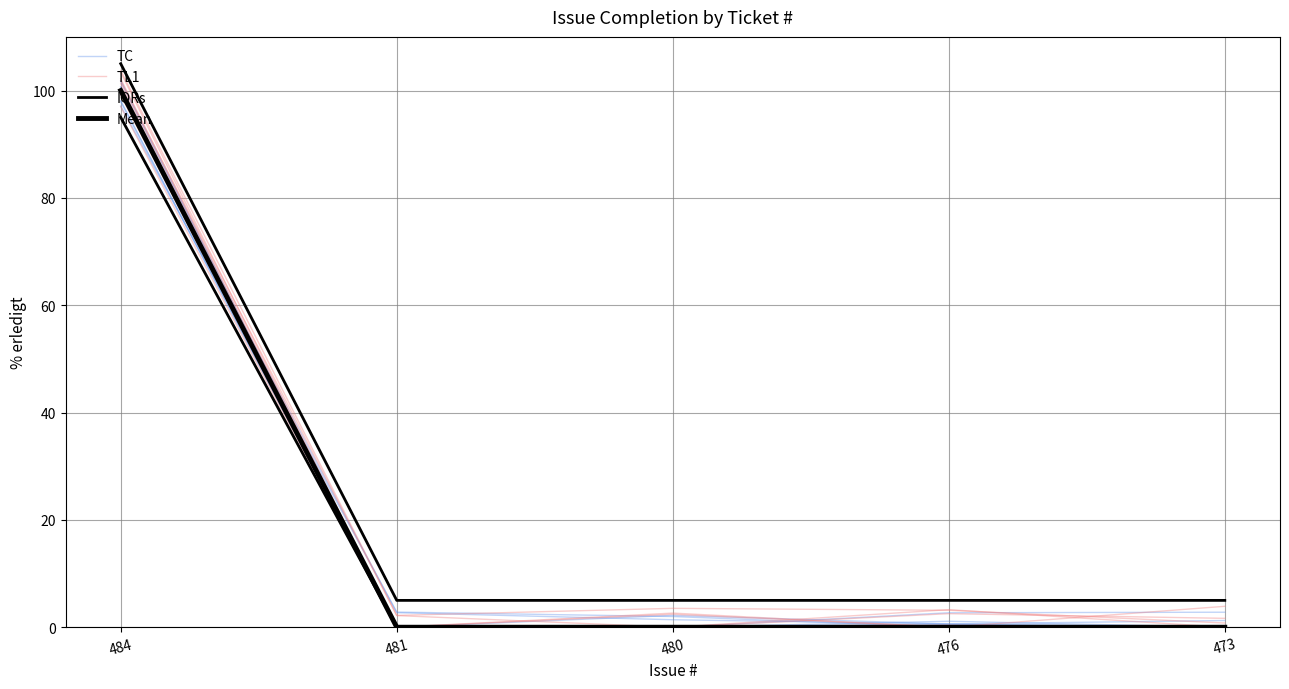

How many lines are shown in the chart?

4